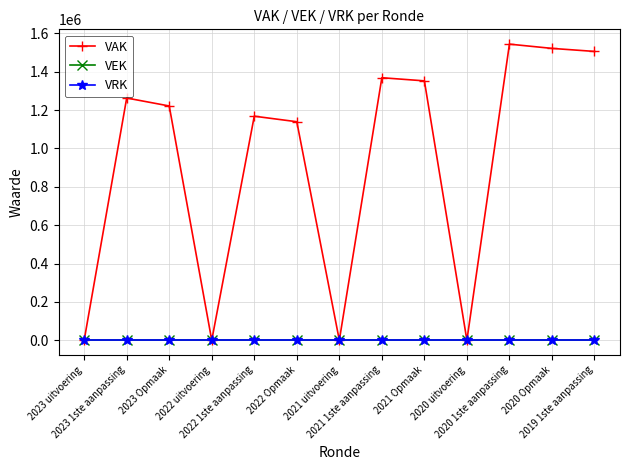

At which category is the sum across all series the highest?

2020 1ste aanpassing